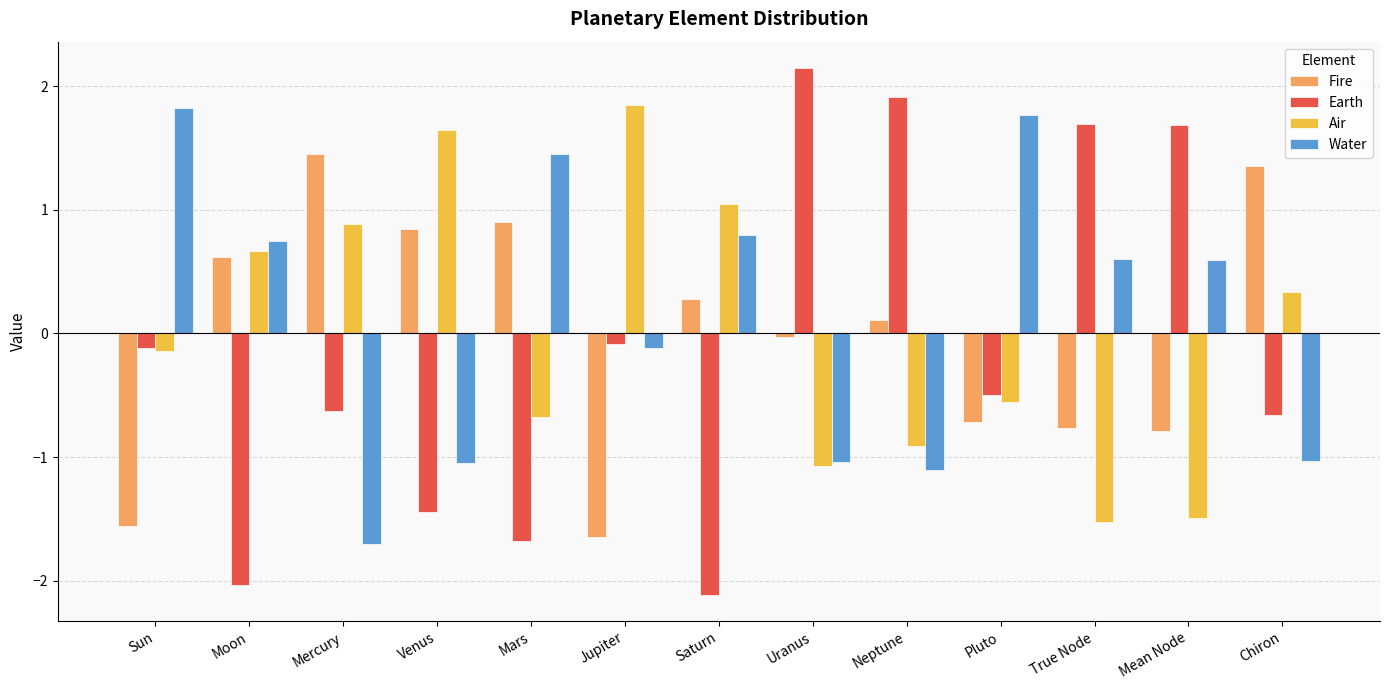

What position from the right is Chiron?

1